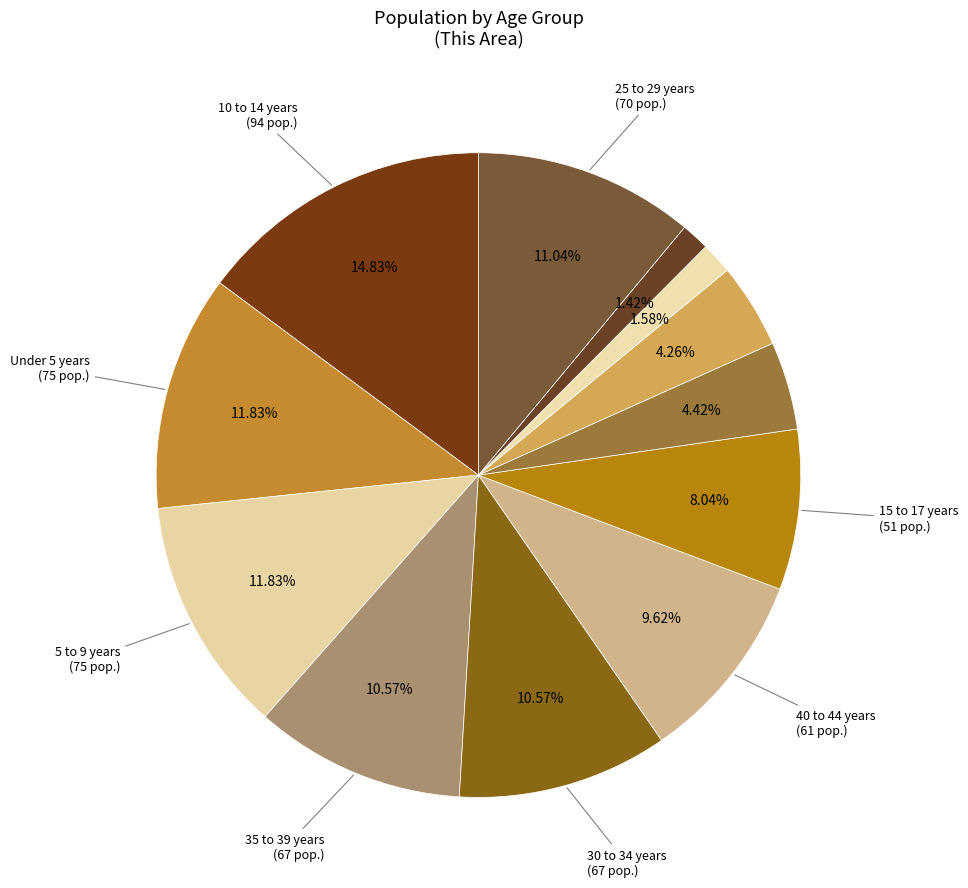

Count the number of slices in the pie.

12